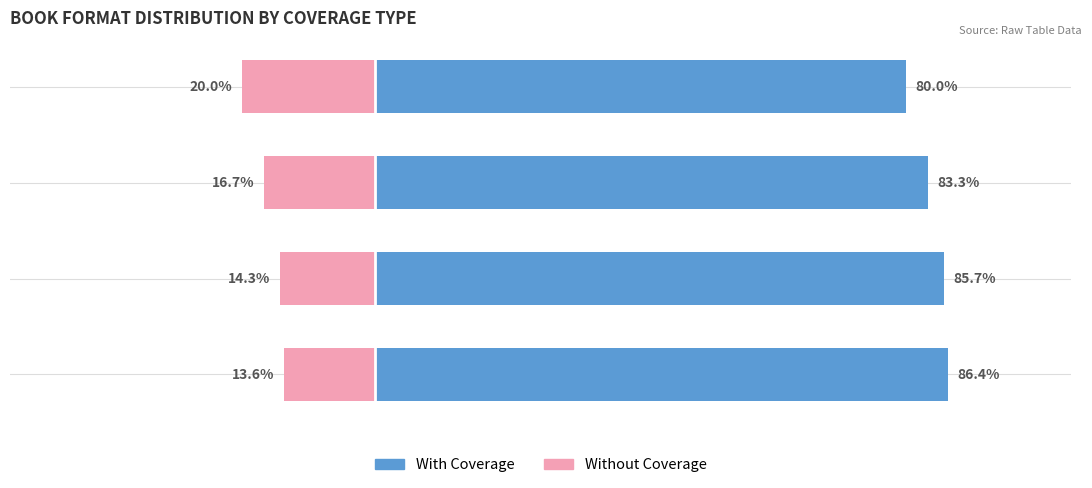

Does the chart contain stacked bars?

No